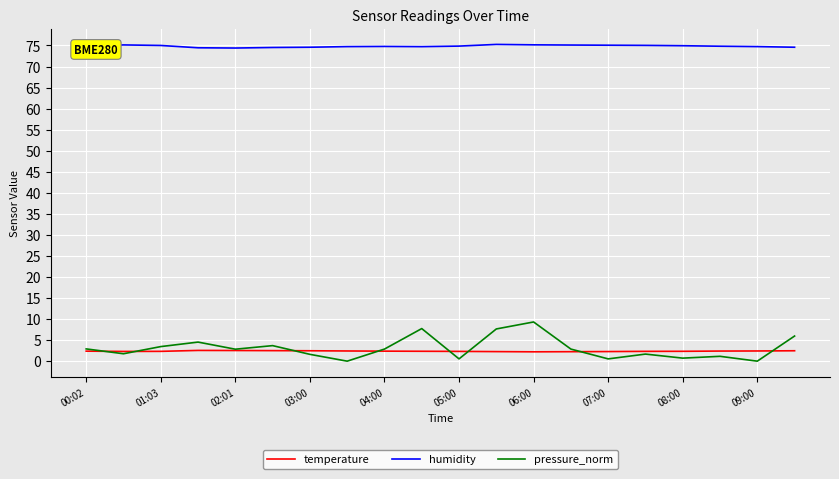

Which series has the largest total across all categories?

humidity